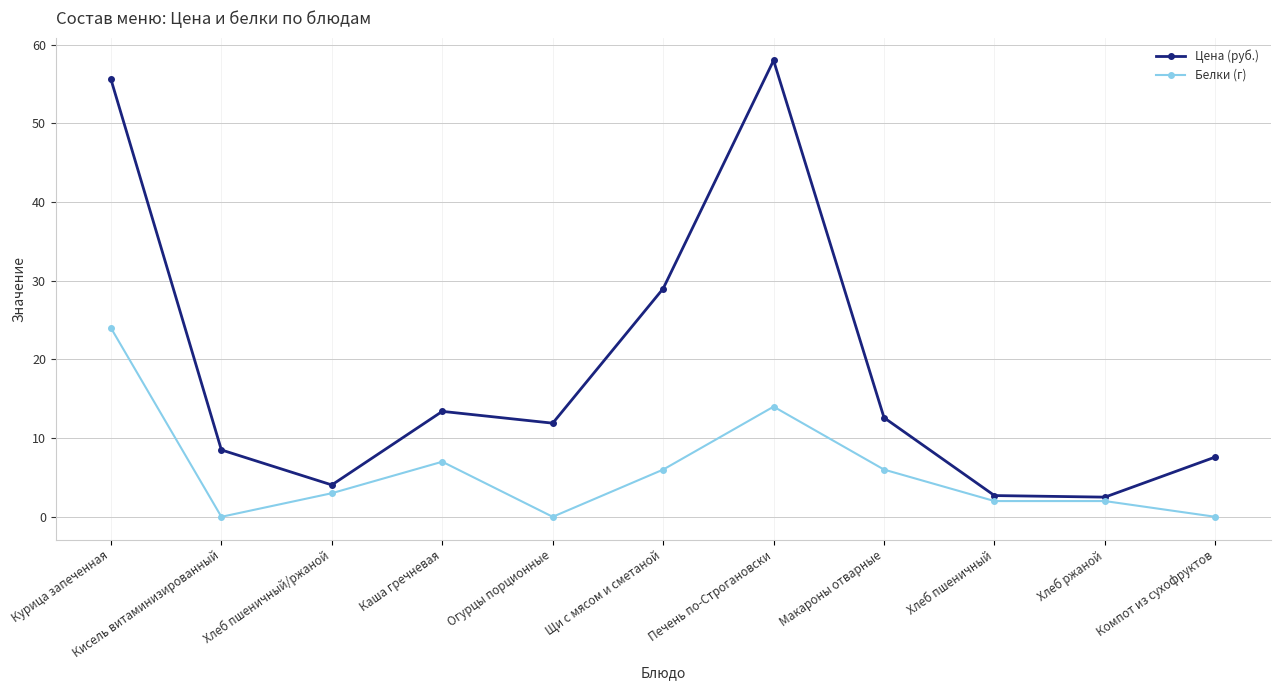

List the series in order of their peak value, lowest first.

Белки (г), Цена (руб.)